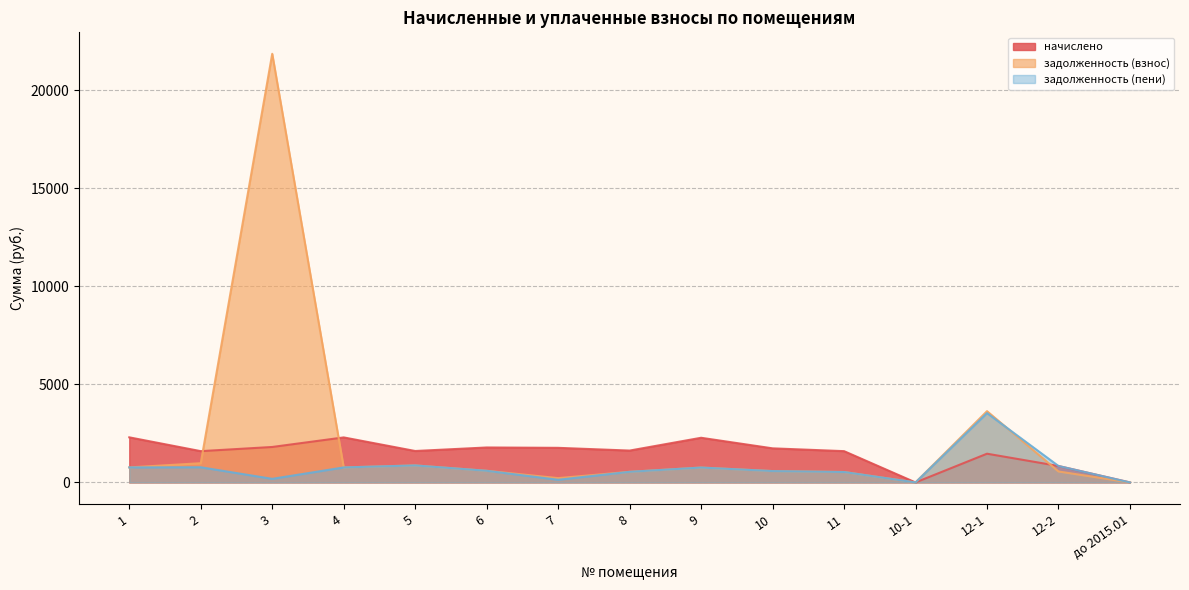

How many lines are shown in the chart?

3